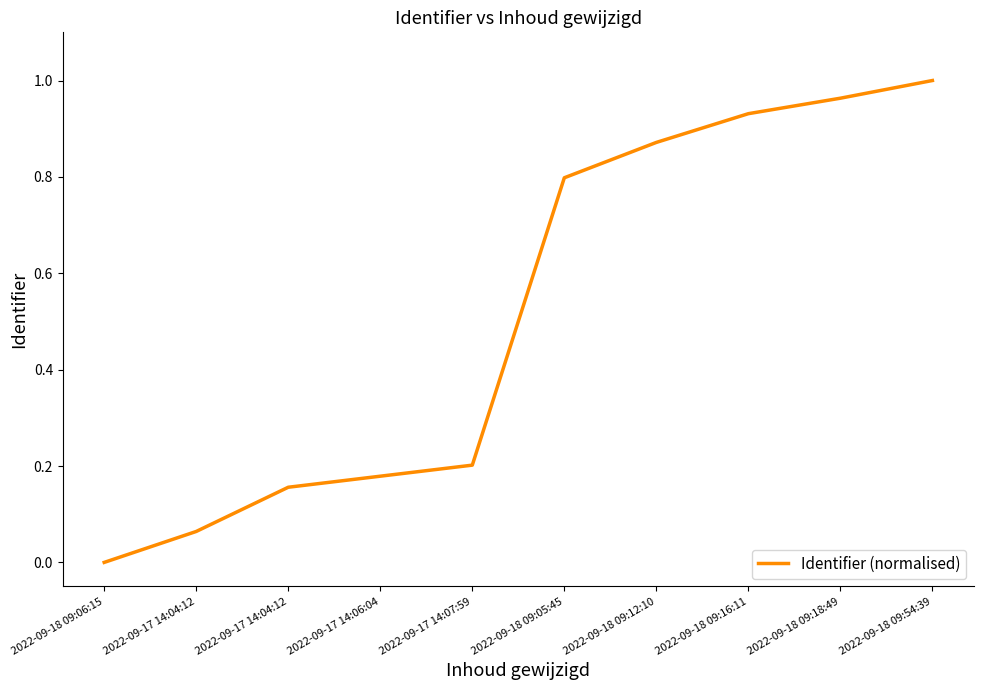

What is the difference between the values at 2022-09-17 14:04:12 and 2022-09-18 09:16:11?

0.9